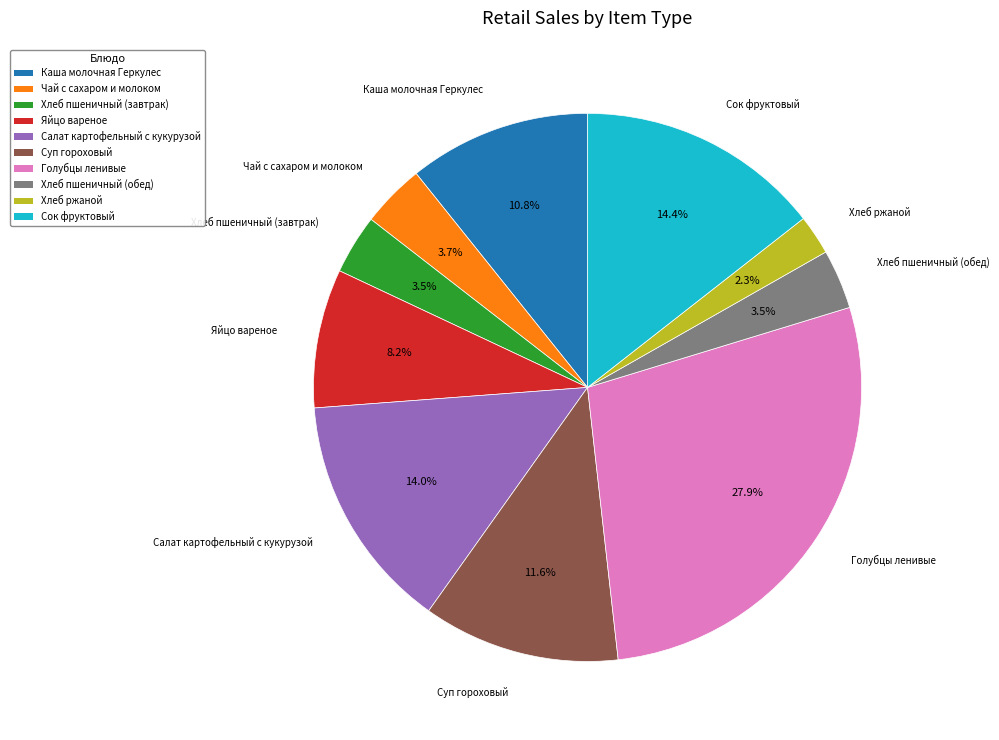

To the nearest percent, what is the average slice percentage?

10%